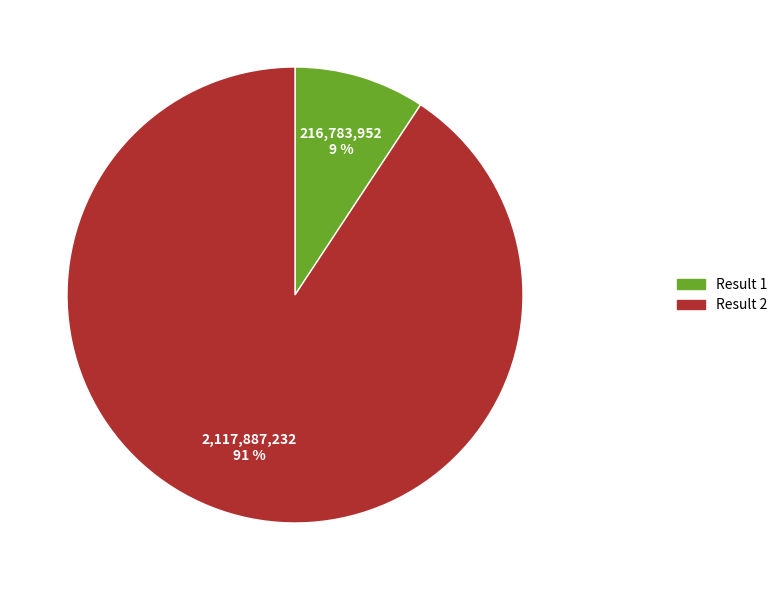

Does any single category account for the majority?

Yes